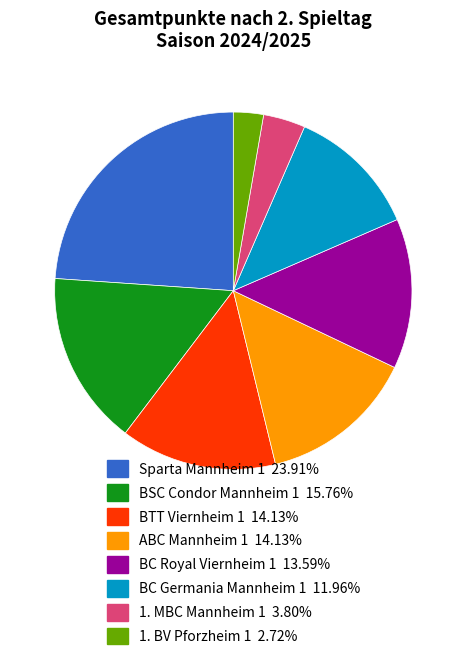

Do BTT Viernheim 1 and Sparta Mannheim 1 together represent more than half of the pie?

No